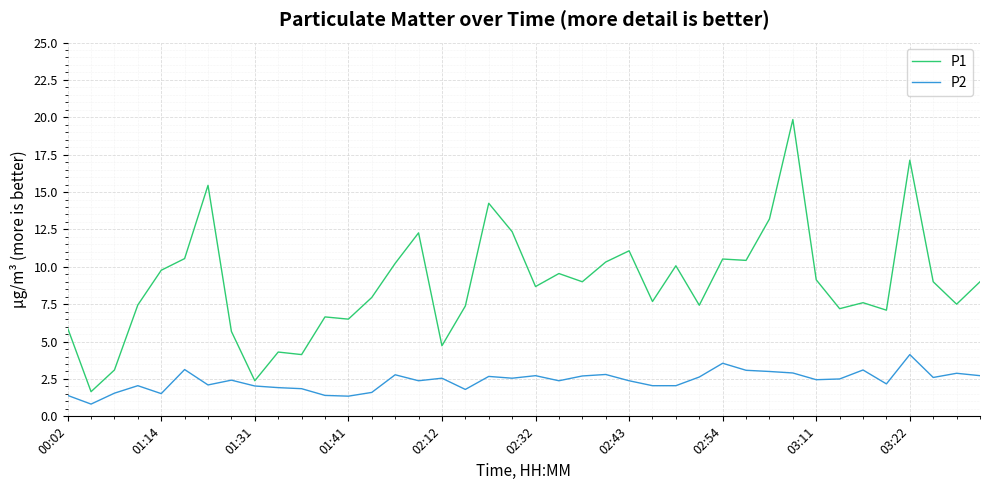

What is the maximum value for P1?

19.9